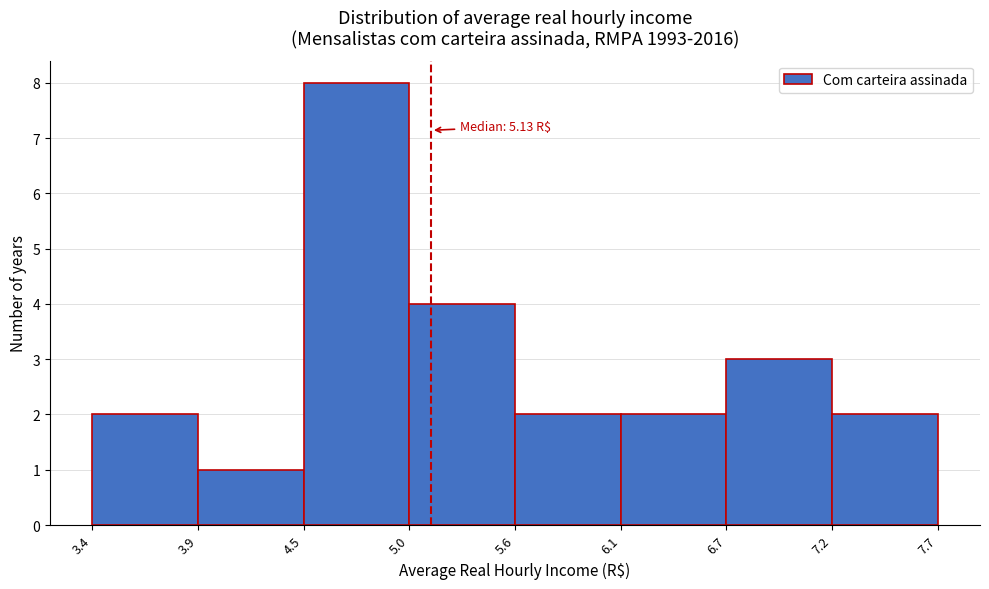

Over which range of the x-axis is the bar tallest?

4.5 to 5.0